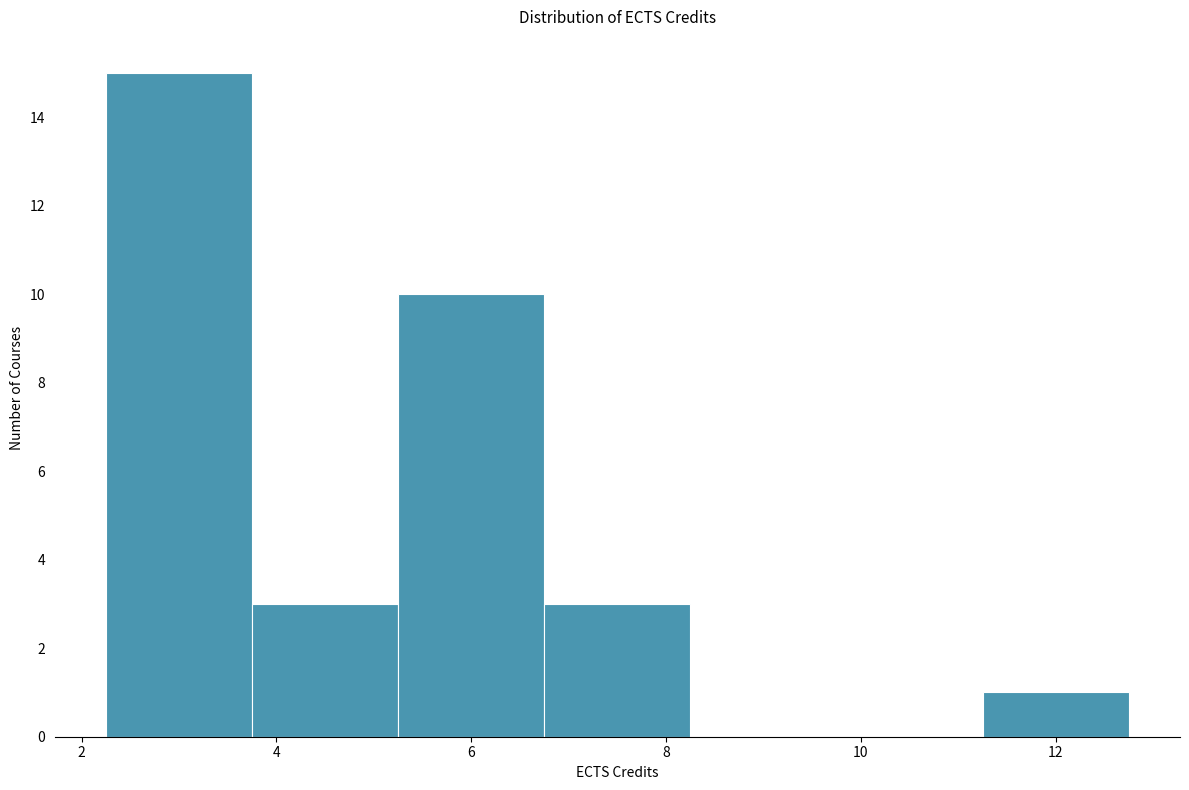

Over which range of the x-axis is the bar tallest?

2.25 to 3.75